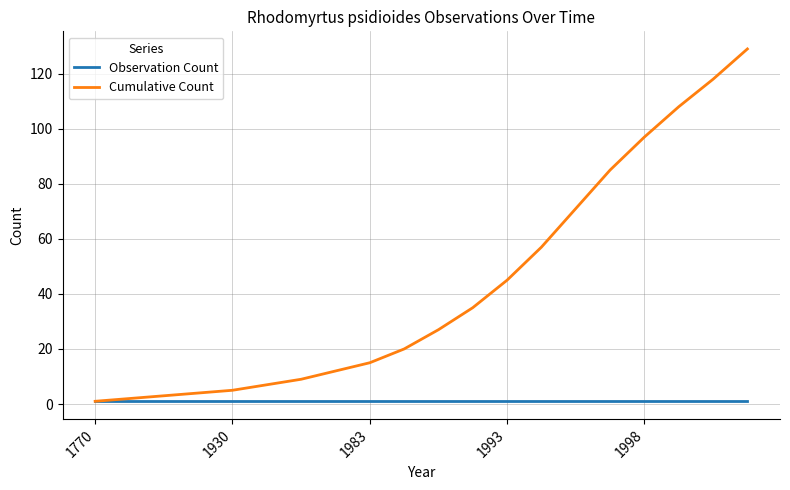

Which series has the largest range (max minus min)?

Cumulative Count